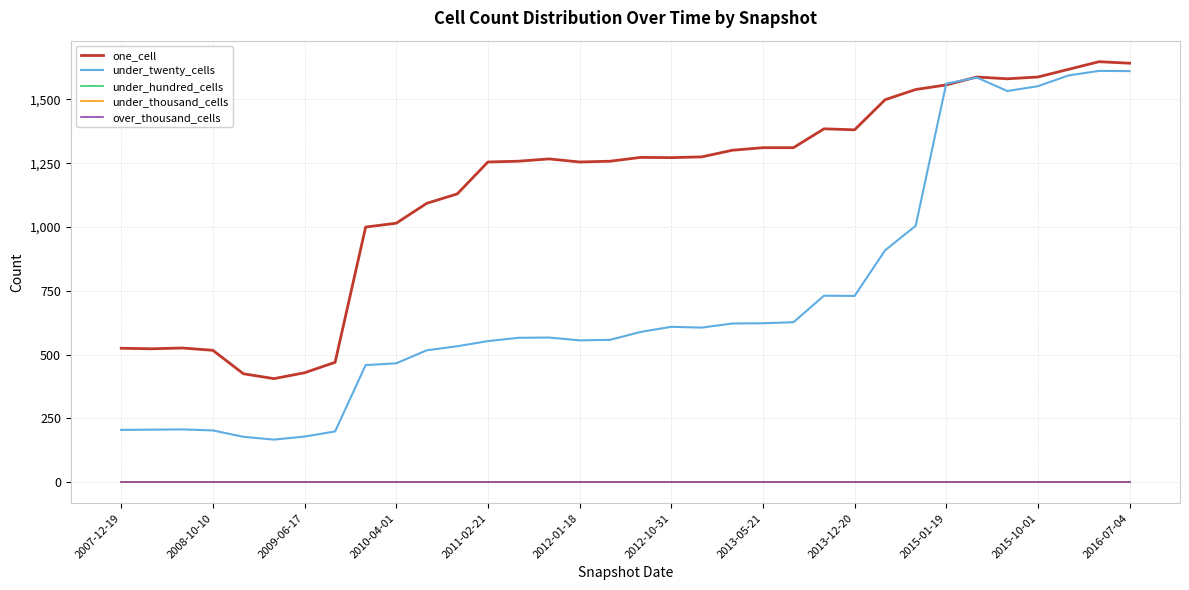

Is this an area chart (filled region under the line)?

No